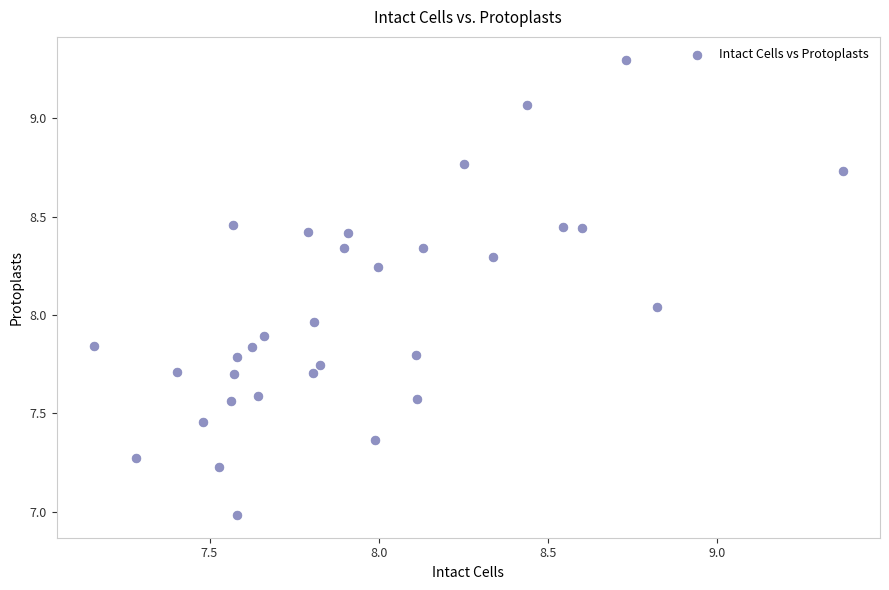

What is the range of Y values (max minus min)?

2.3